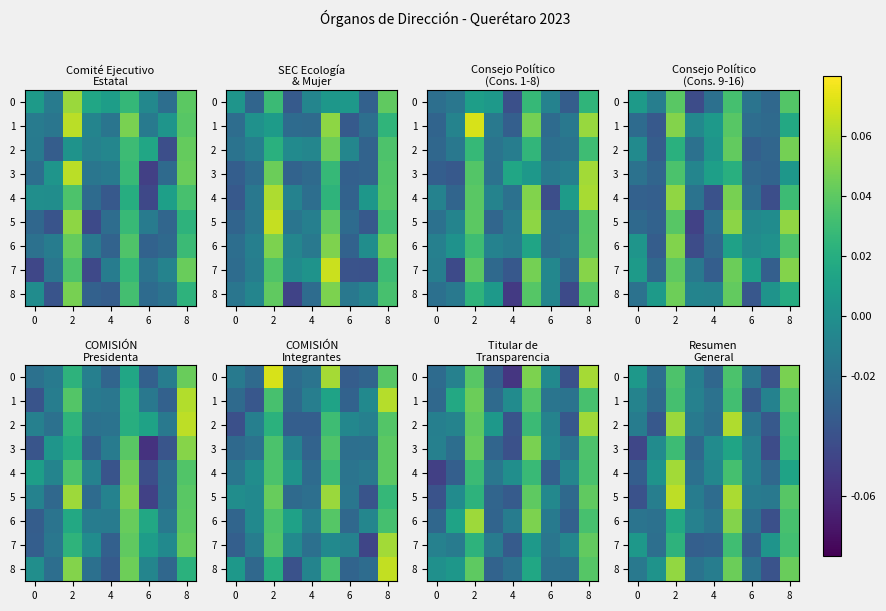

Is the value of 2 at 0 greater than the value of 1 at 8?

No